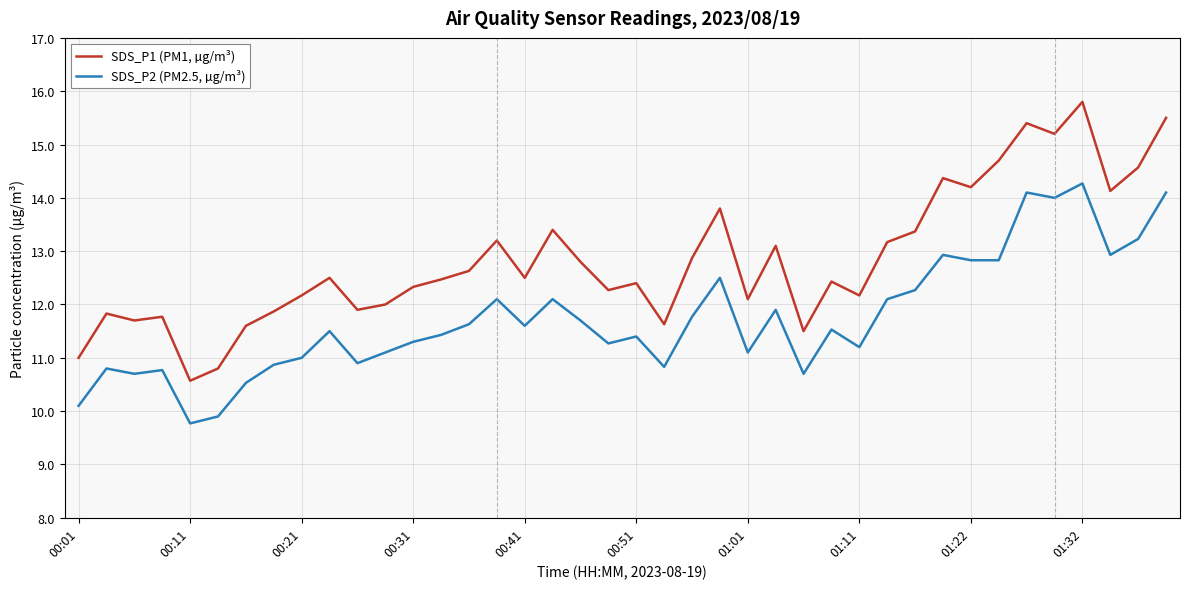

List the series in order of their peak value, lowest first.

SDS_P2 (PM2.5, µg/m³), SDS_P1 (PM1, µg/m³)